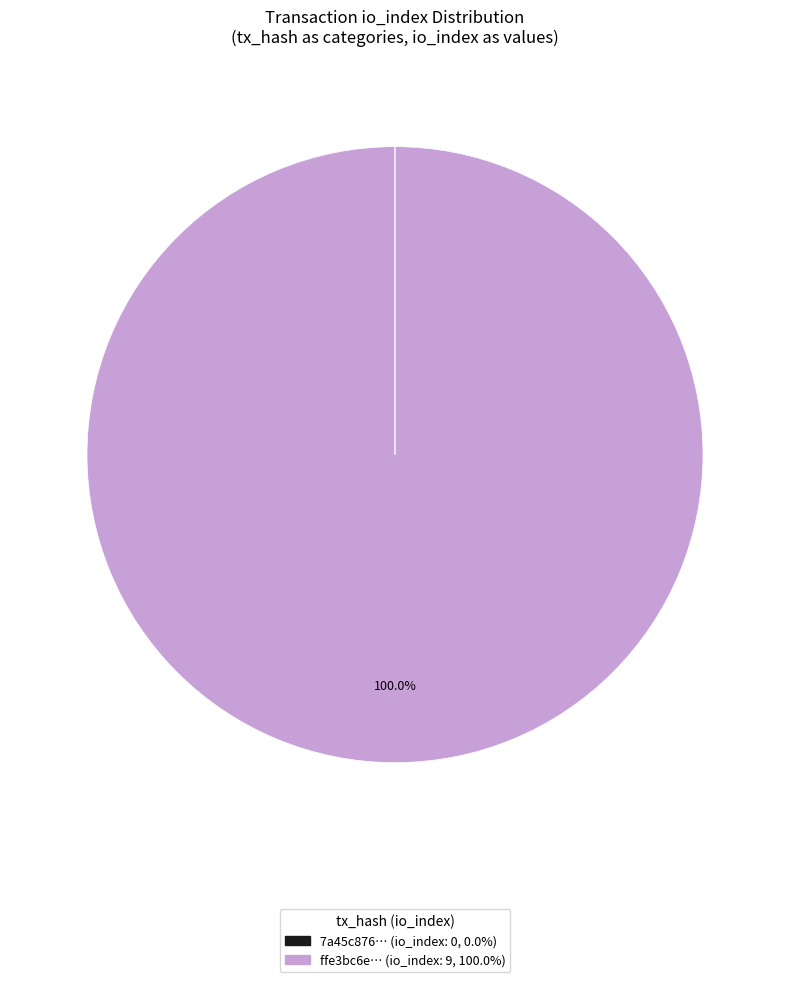

Is there any slice that represents more than half of the pie?

Yes